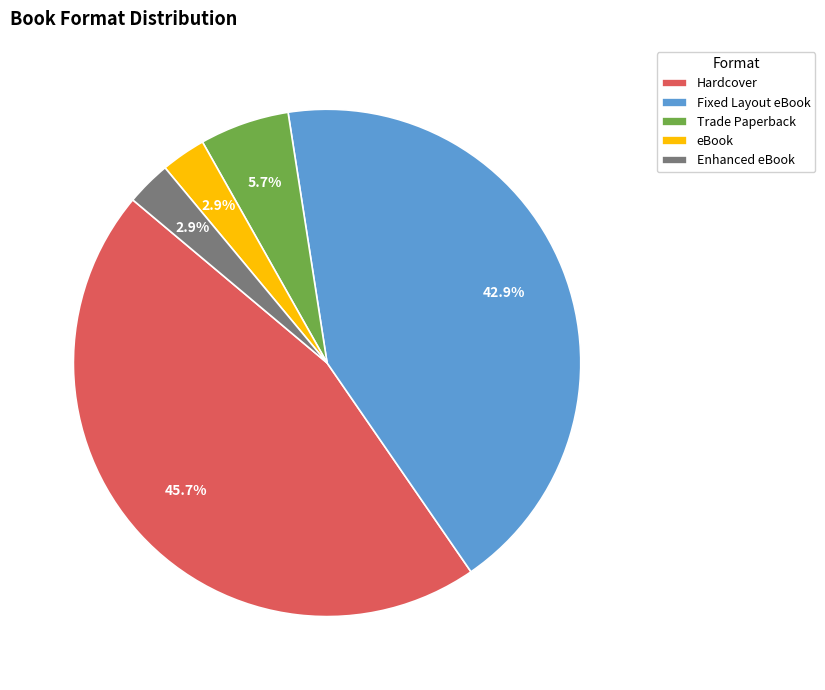

To the nearest percent, what is the difference between the Trade Paperback and Enhanced eBook slice percentages?

3%